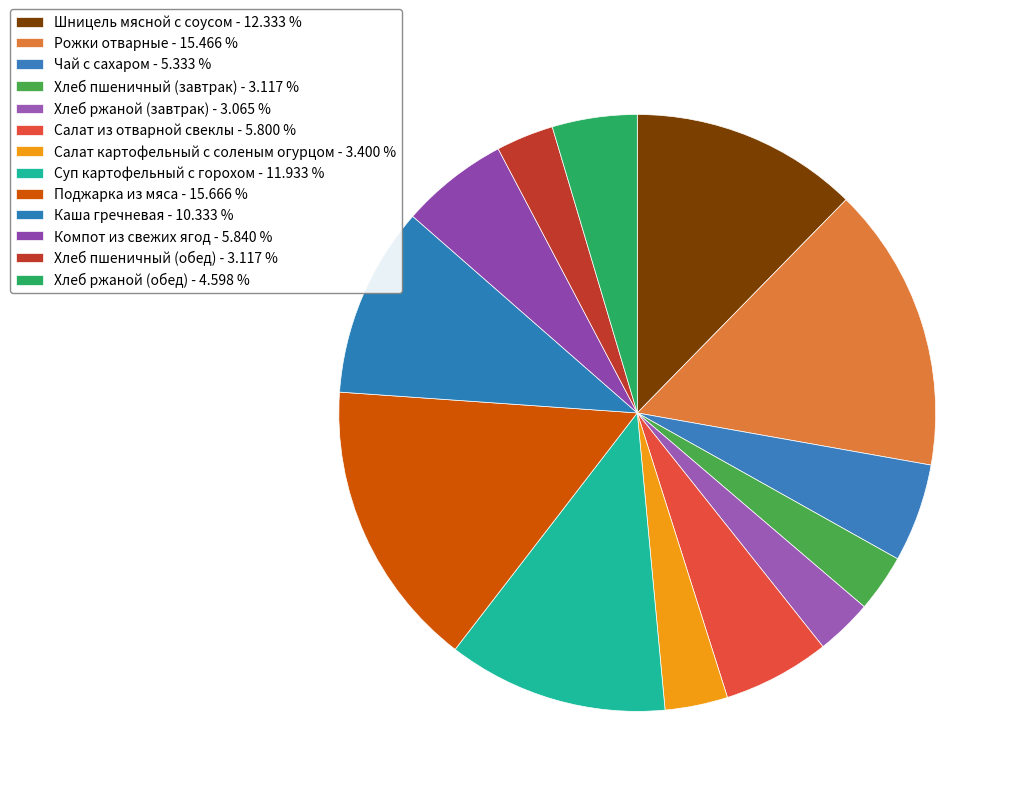

Is there a majority slice in this chart?

No